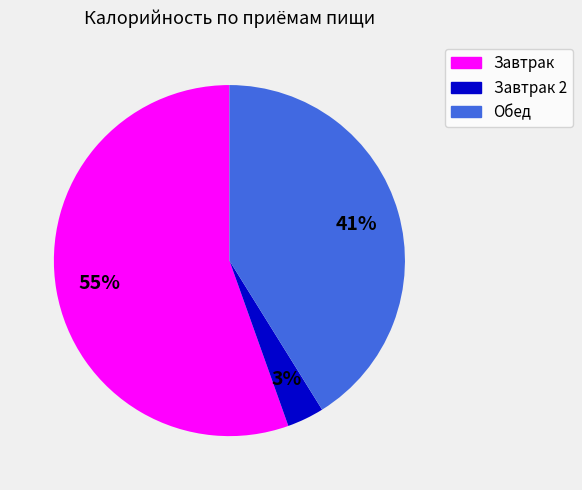

Is there any slice that represents more than half of the pie?

Yes